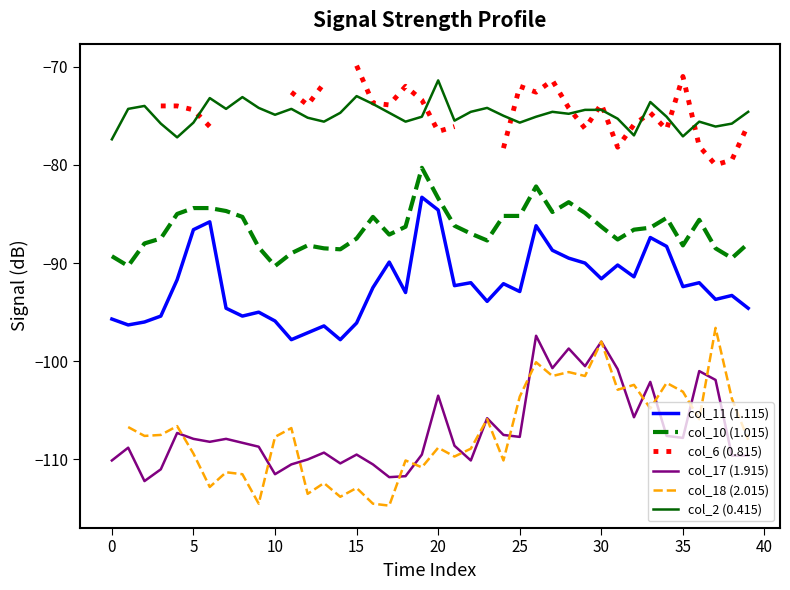

Rank the series at 16 from highest to lowest value.

col_6 (0.815), col_2 (0.415), col_10 (1.015), col_11 (1.115), col_17 (1.915), col_18 (2.015)